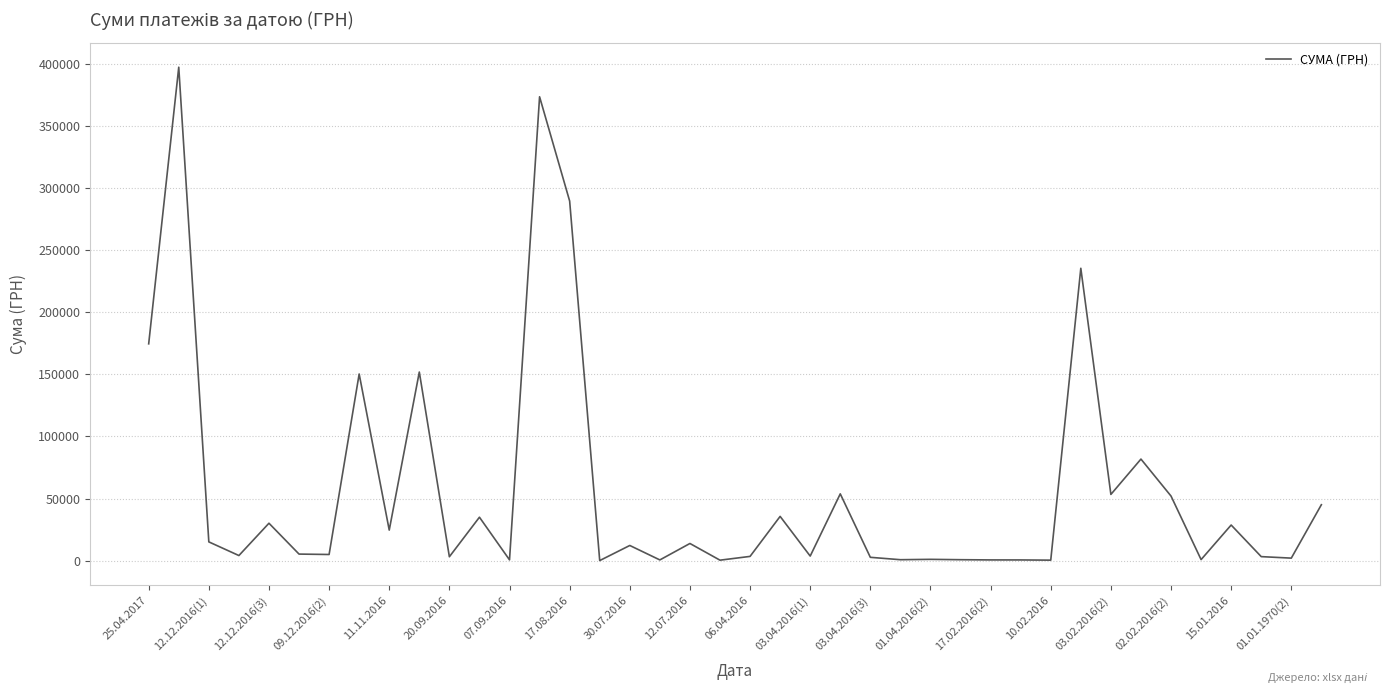

What is the maximum value shown in the chart?

397314.8